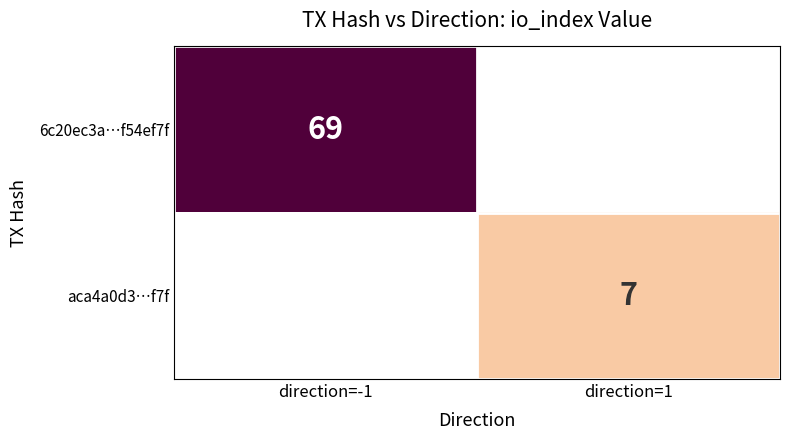

Is the value of aca4a0d3…f7f at direction=1 greater than the value of 6c20ec3a…f54ef7f at direction=-1?

No